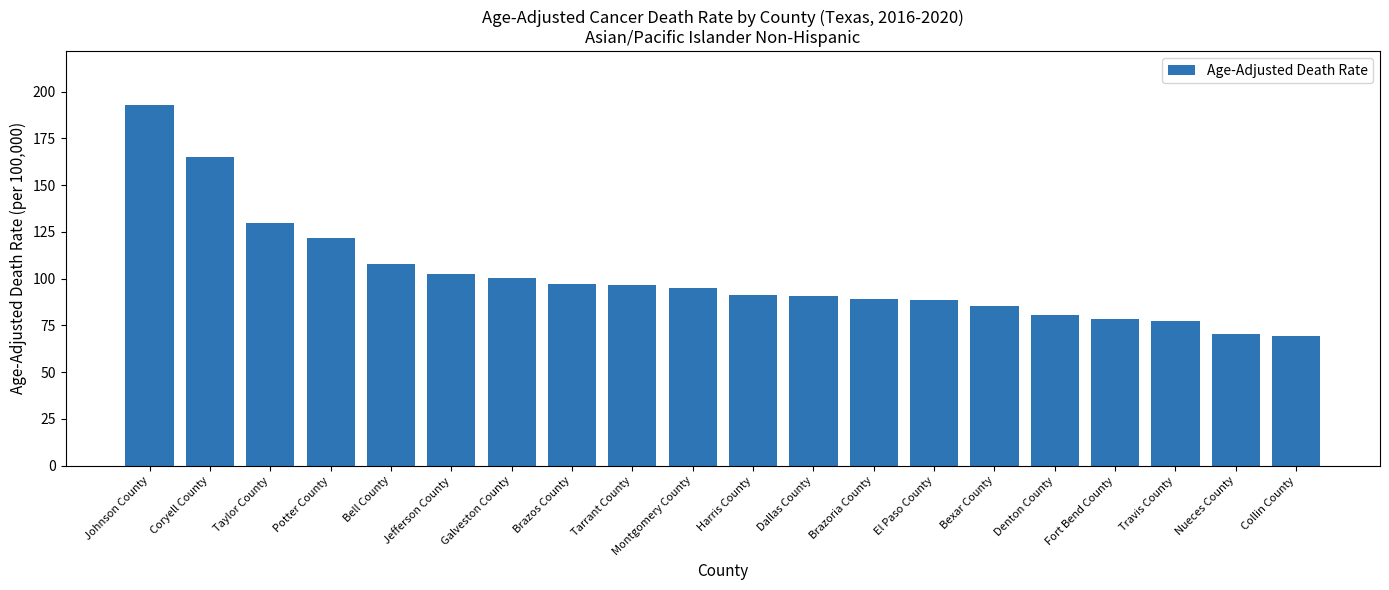

What is the label of the 12th bar from the left?

Dallas County